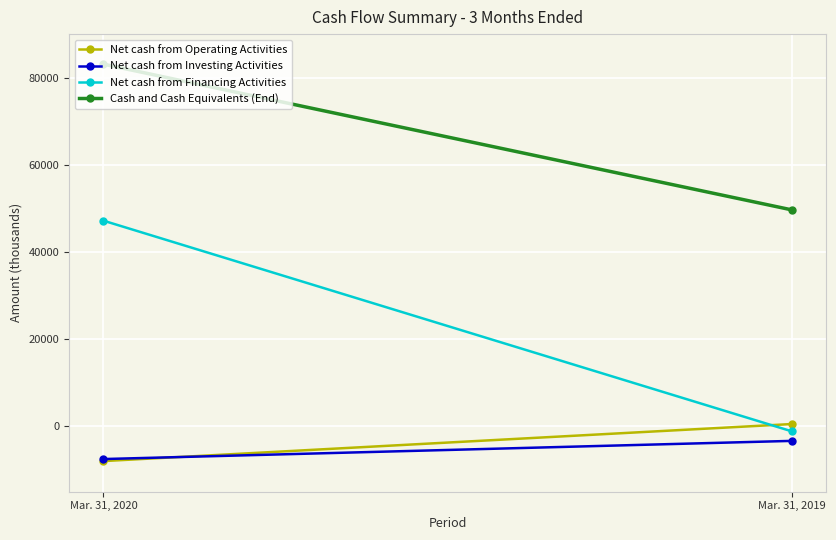

What is the difference between the Net cash from Investing Activities values at Mar. 31, 2019 and Mar. 31, 2020?

4169